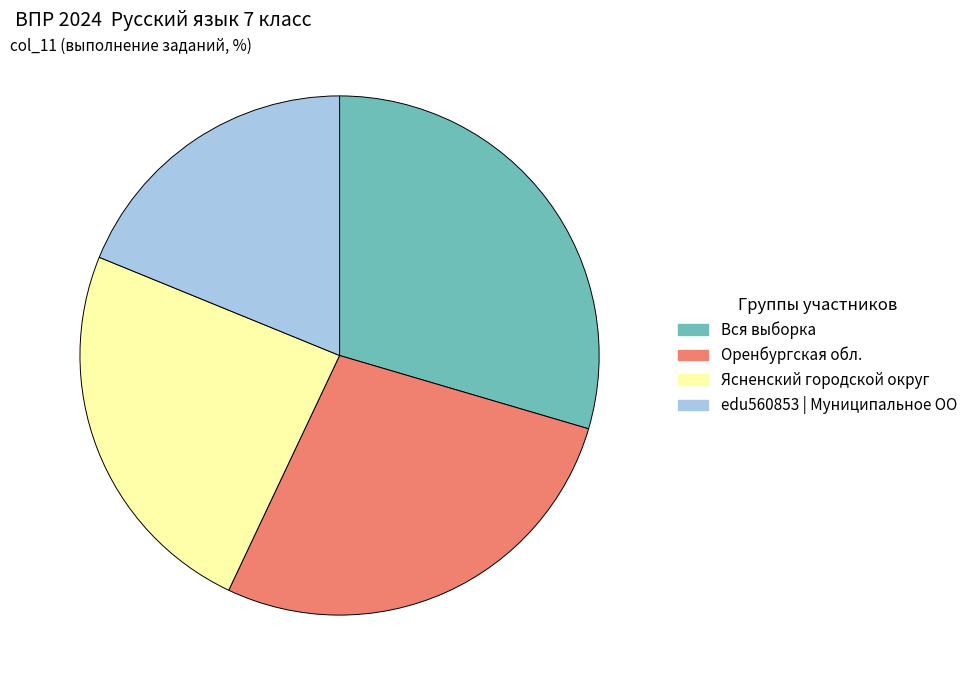

Which slice is the smallest?

edu560853 | Муниципальное ОО